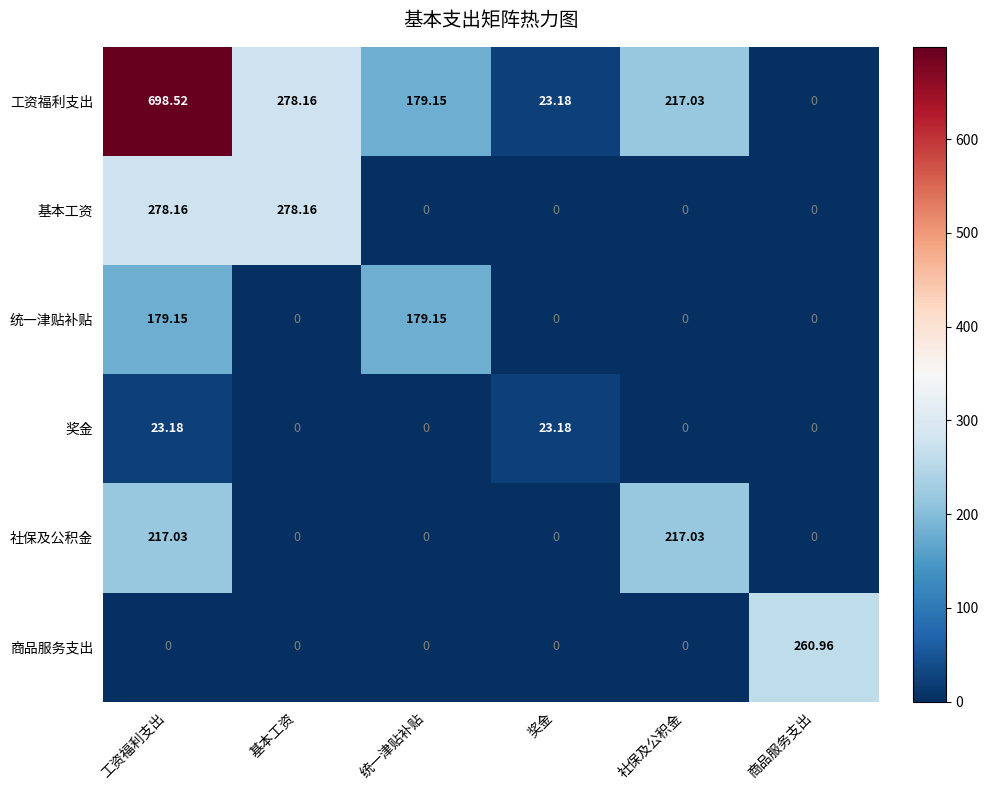

Which series has the largest total across all categories?

工资福利支出